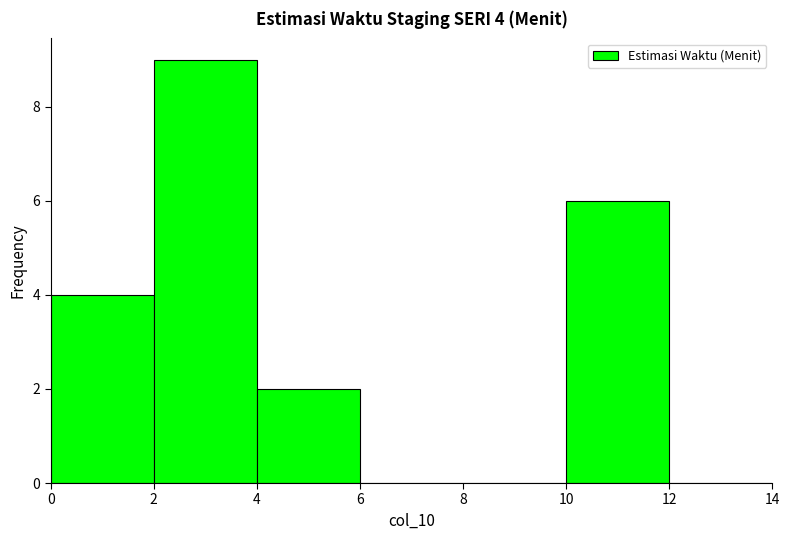

Over which range of the x-axis is the bar tallest?

2 to 4